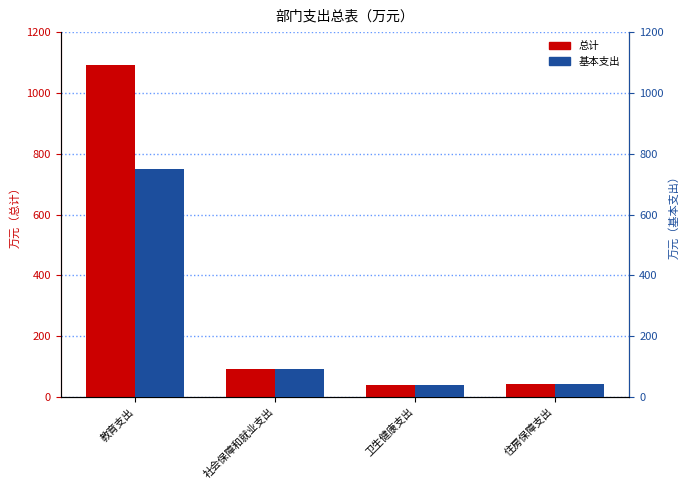

How many distinct data groups are displayed?

2